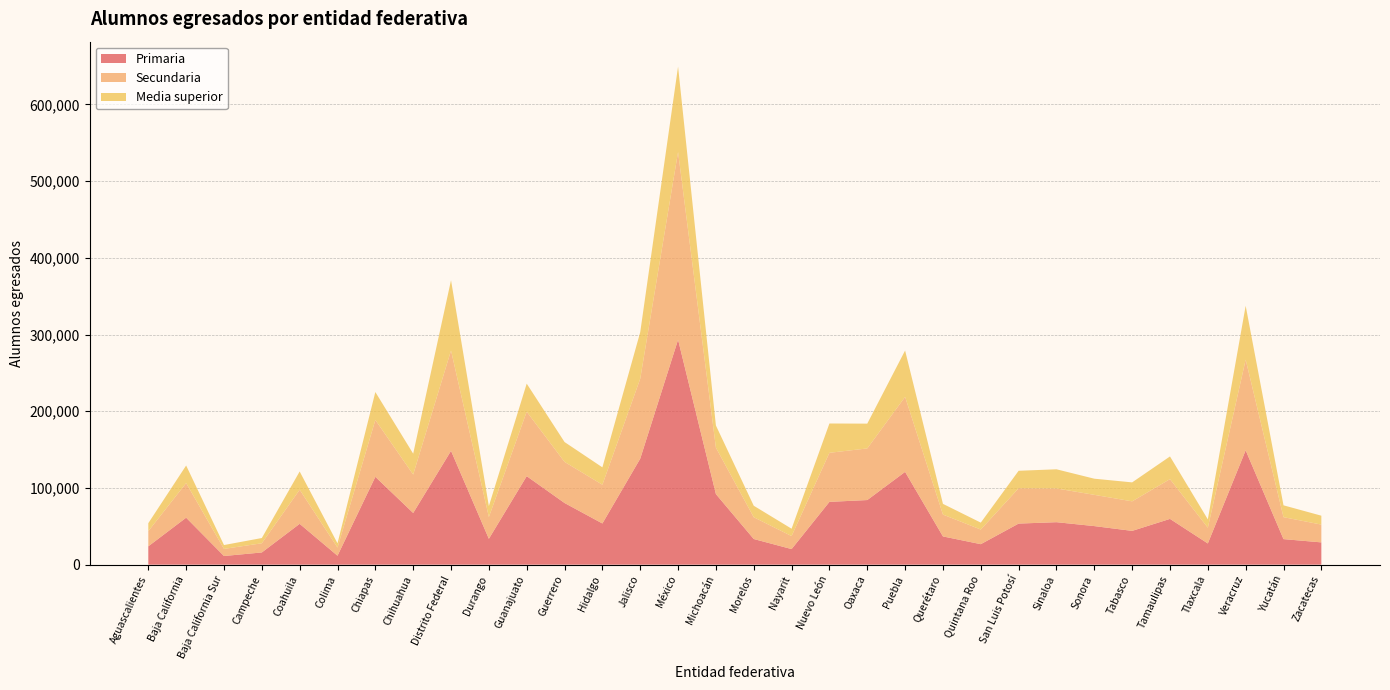

Reading left to right, extract all data points from this chart.

Primaria: Aguascalientes=23906	Baja California=61242	Baja California Sur=11276	Campeche=15911	Coahuila=53231	Colima=11657	Chiapas=114520	Chihuahua=67390	Distrito Federal=148403	Durango=33713	Guanajuato=115389	Guerrero=80399	Hidalgo=53697	Jalisco=138194	México=293300	Michoacán=92006	Morelos=33444	Nayarit=20311	Nuevo León=81870	Oaxaca=84237	Puebla=120989	Querétaro=36821	Quintana Roo=26702	San Luis Potosí=53561	Sinaloa=55374	Sonora=50281	Tabasco=44041	Tamaulipas=59662	Tlaxcala=27632	Veracruz=149091	Yucatán=33297	Zacatecas=29038
Secundaria: Aguascalientes=19777	Baja California=45138	Baja California Sur=9270	Campeche=11968	Coahuila=44464	Colima=10631	Chiapas=74151	Chihuahua=50097	Distrito Federal=130840	Durango=28383	Guanajuato=84090	Guerrero=53574	Hidalgo=50539	Jalisco=104208	México=244740	Michoacán=60567	Morelos=28392	Nayarit=16956	Nuevo León=63978	Oaxaca=67315	Puebla=97807	Querétaro=28471	Quintana Roo=19089	San Luis Potosí=46044	Sinaloa=43980	Sonora=40744	Tabasco=38513	Tamaulipas=51861	Tlaxcala=20549	Veracruz=118227	Yucatán=28636	Zacatecas=23198
Media superior: Aguascalientes=10391	Baja California=22894	Baja California Sur=5031	Campeche=6848	Coahuila=23811	Colima=5517	Chiapas=36416	Chihuahua=27209	Distrito Federal=91610	Durango=14264	Guanajuato=36557	Guerrero=25909	Hidalgo=22650	Jalisco=60698	México=111399	Michoacán=28902	Morelos=14995	Nayarit=9597	Nuevo León=38209	Oaxaca=32319	Puebla=60409	Querétaro=13976	Quintana Roo=9008	San Luis Potosí=22802	Sinaloa=24988	Sonora=21057	Tabasco=24725	Tamaulipas=29577	Tlaxcala=10894	Veracruz=70224	Yucatán=15438	Zacatecas=11608